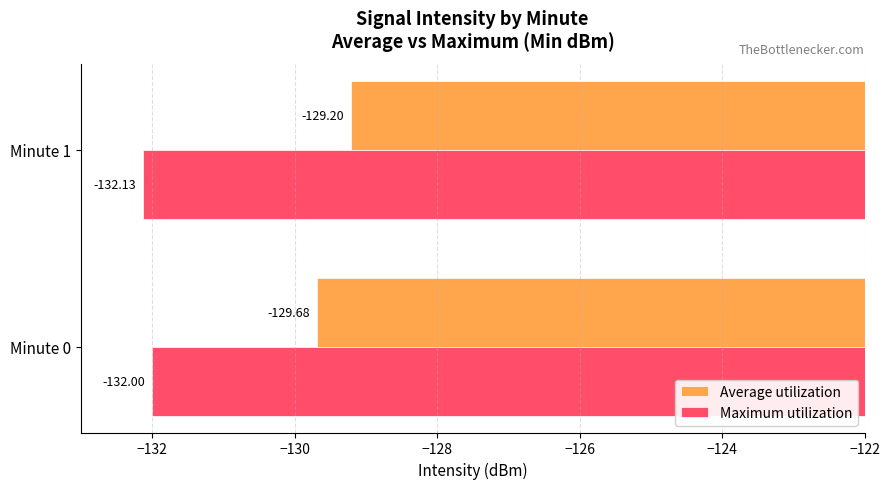

Which category has the lowest value across all series?

Minute 1